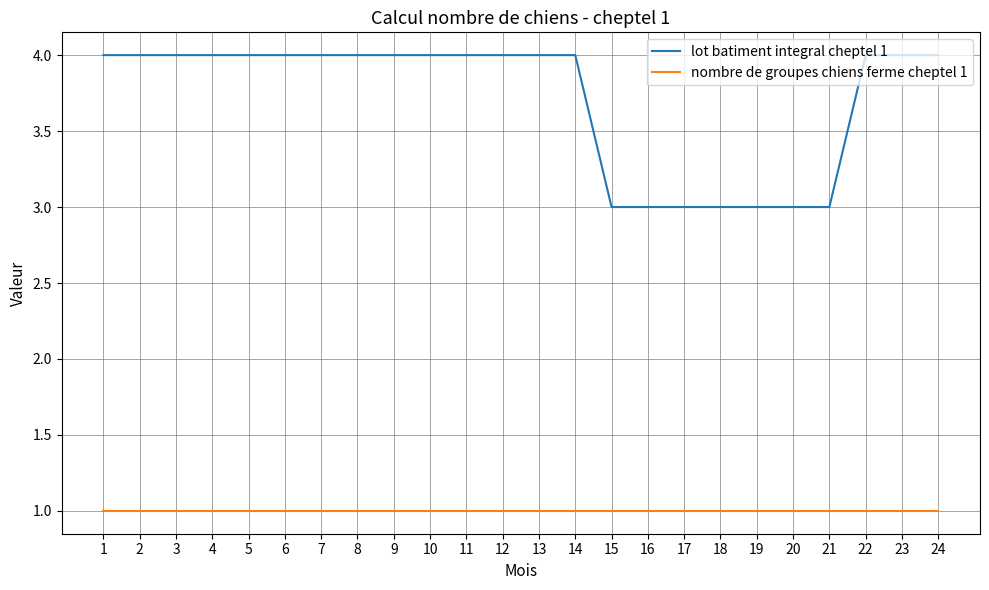

True or false: nombre de groupes chiens ferme cheptel 1 and lot batiment integral cheptel 1 cross at least once.

False